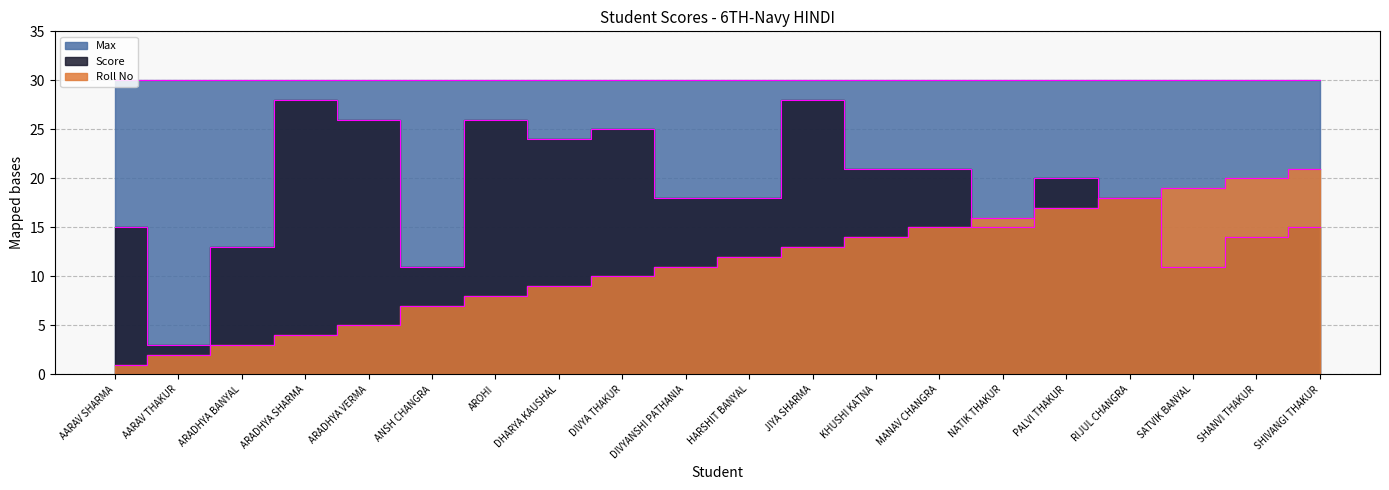

What is the difference between the second highest and second lowest values in the Score series?

17